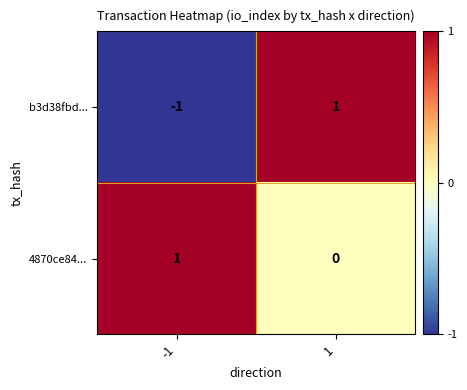

True or false: 4870ce84... has a value of 1 at -1.

True